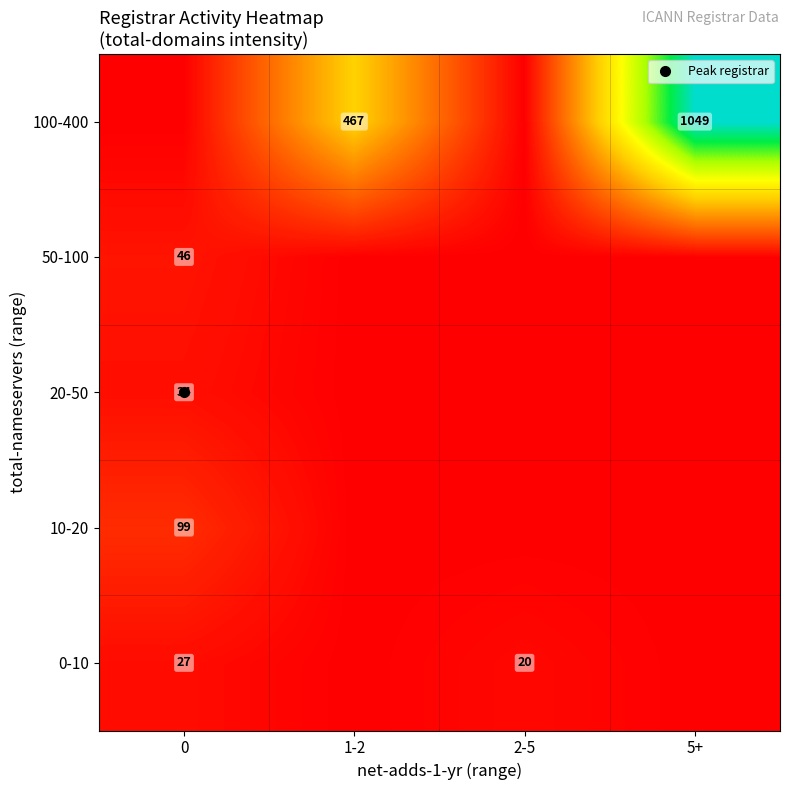

Count the number of categories in the chart.

4